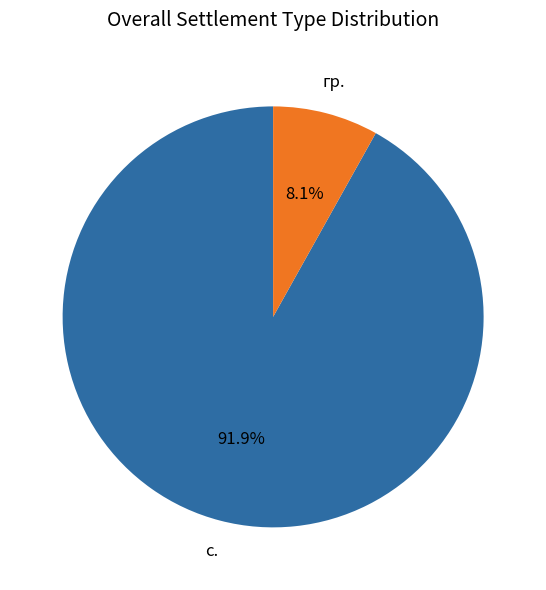

To the nearest percent, what portion does гр. represent?

8%